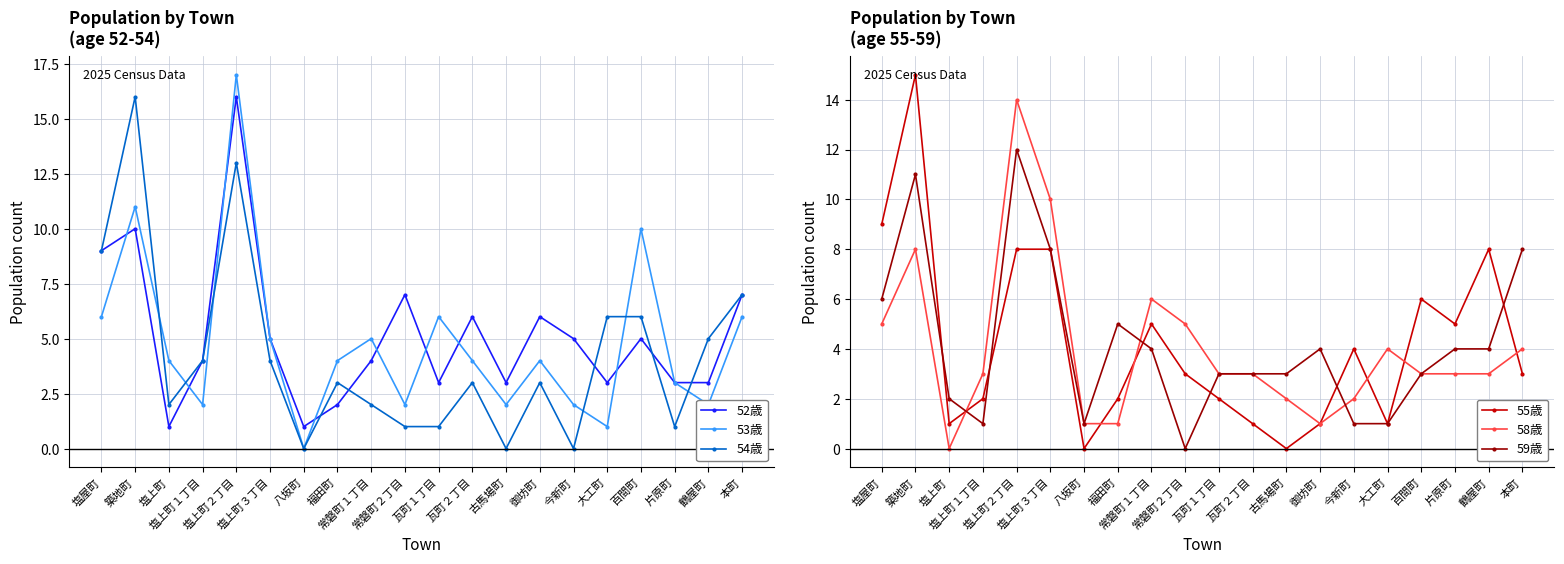

What are all the series names shown in the legend?

52歳, 53歳, 54歳, 55歳, 58歳, 59歳